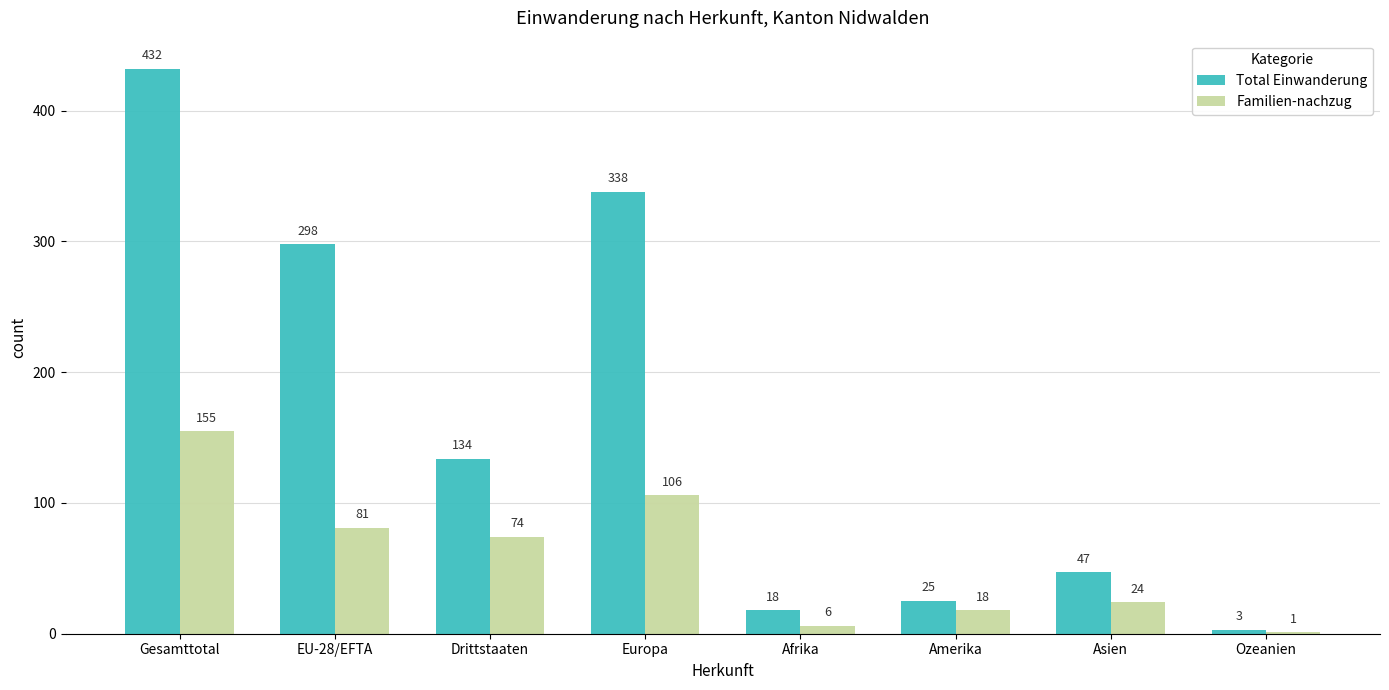

Which series changed the most between Europa and Asien?

Total Einwanderung